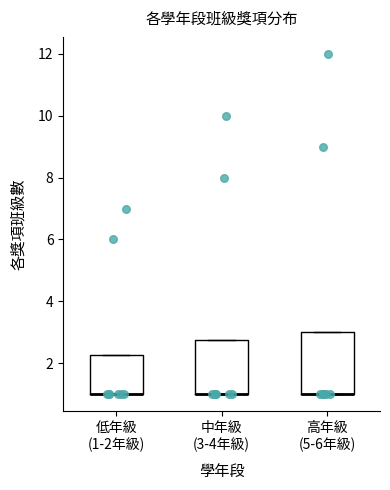

Where is the lower edge of the box for 低年級 (1-2年級) on the y-axis? The values are not printed on the chart, so give them approximately, as read against the axis.

1.0